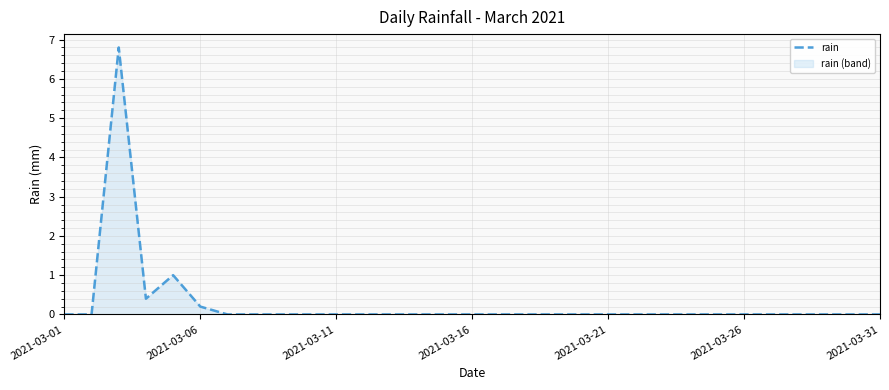

What is the average value?

0.3